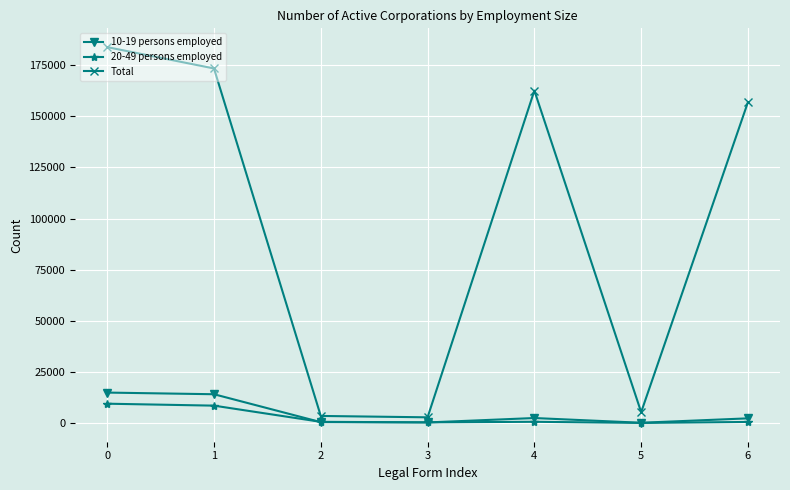

What is the spread (max minus min) of values at 4?

161977